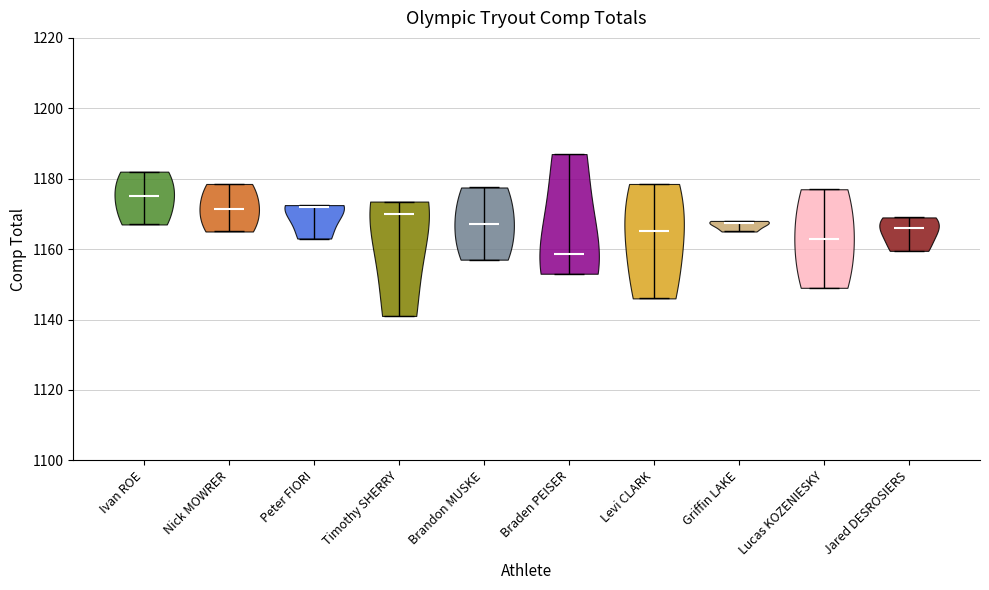

What is the lowest point the violin for Brandon MUSKE reaches on the y-axis? The values are not printed on the chart, so give them approximately, as read against the axis.

1158